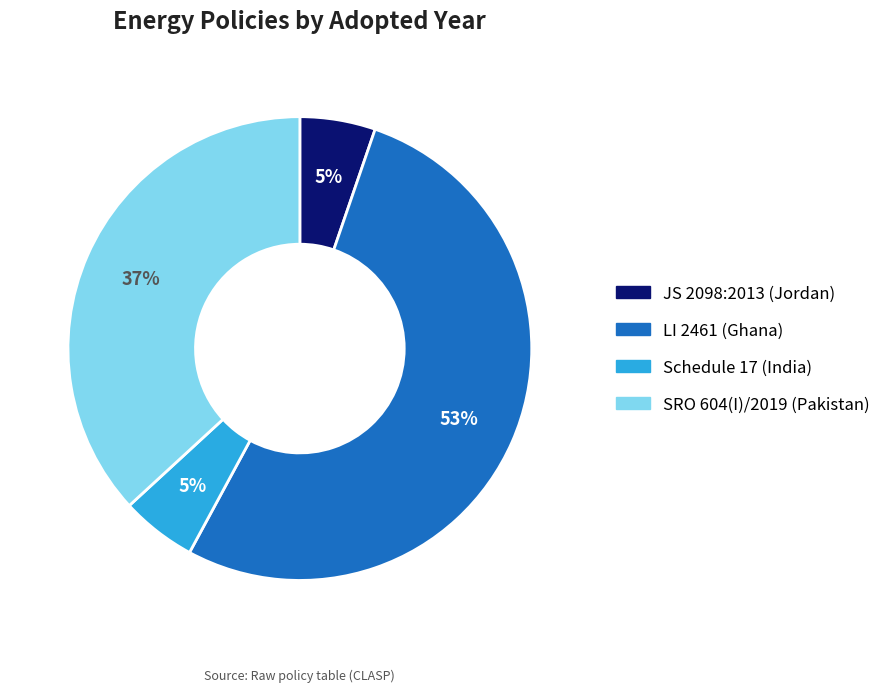

Does LI 2461 (Ghana) account for over 50% of the chart?

Yes